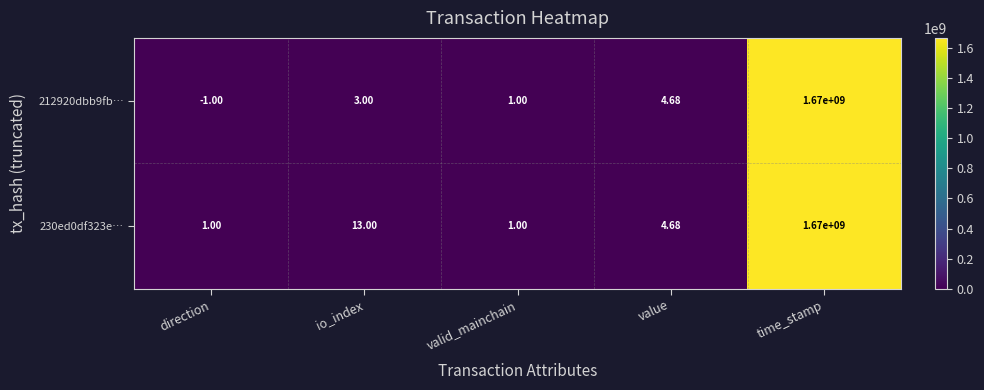

Which category has the lowest value in the 212920dbb9fb… series?

direction